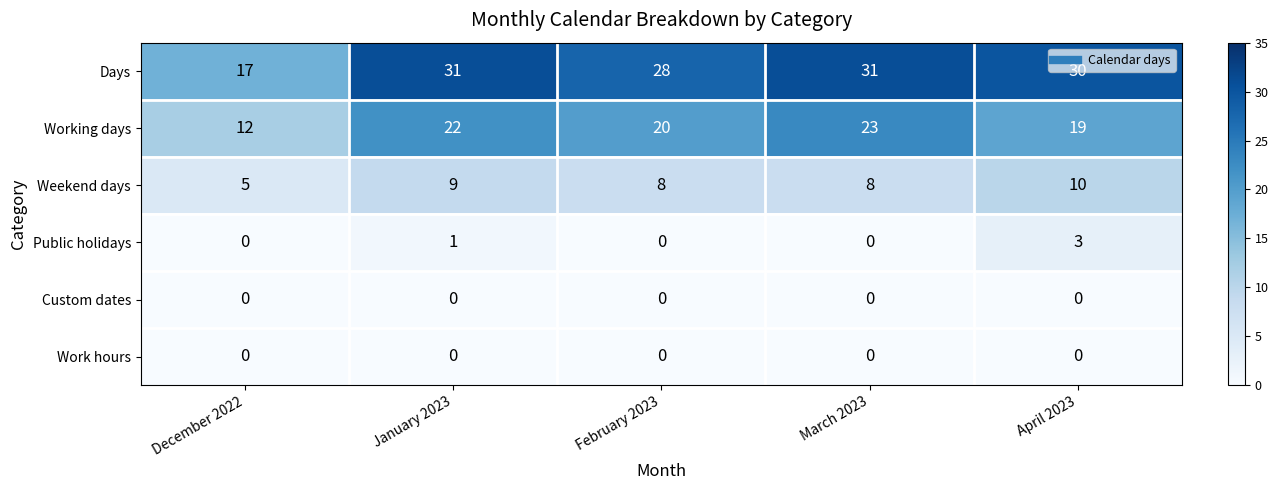

Which series has the largest range (max minus min)?

Days